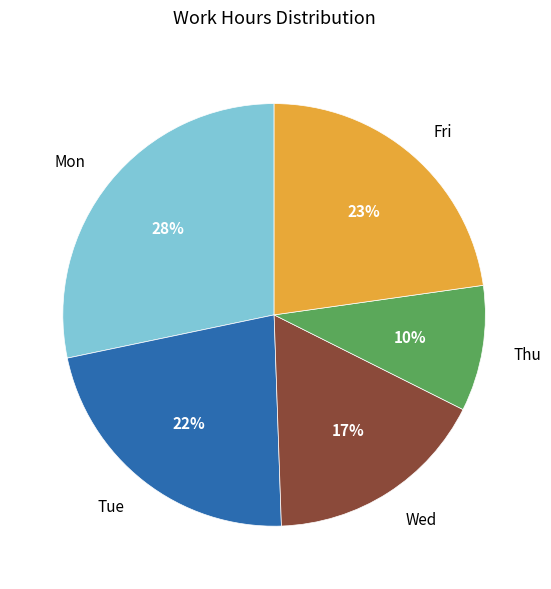

Count the number of slices in the pie.

5